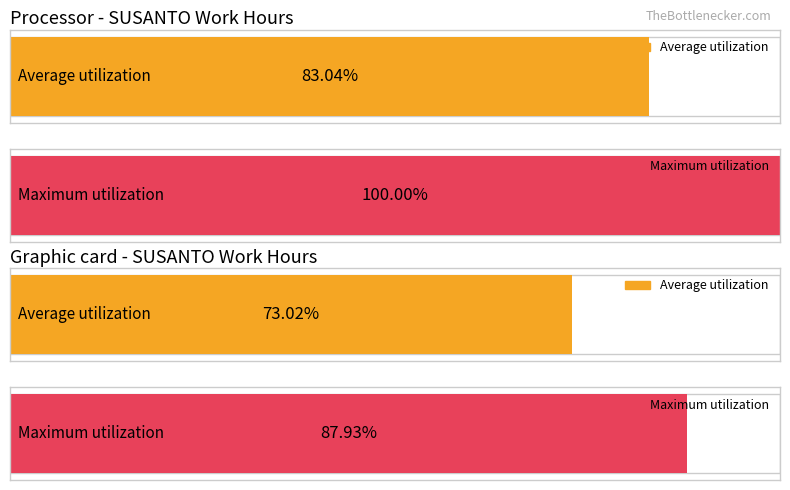

Is it true that Maximum utilization equals 2.6 at 22-Tue?

False